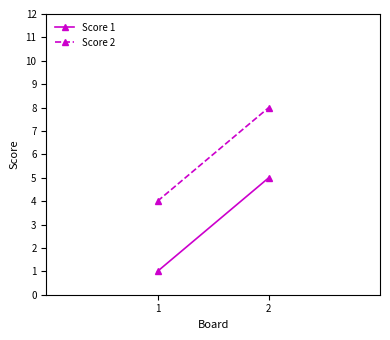

What is the average value of the Score 2 series?

6